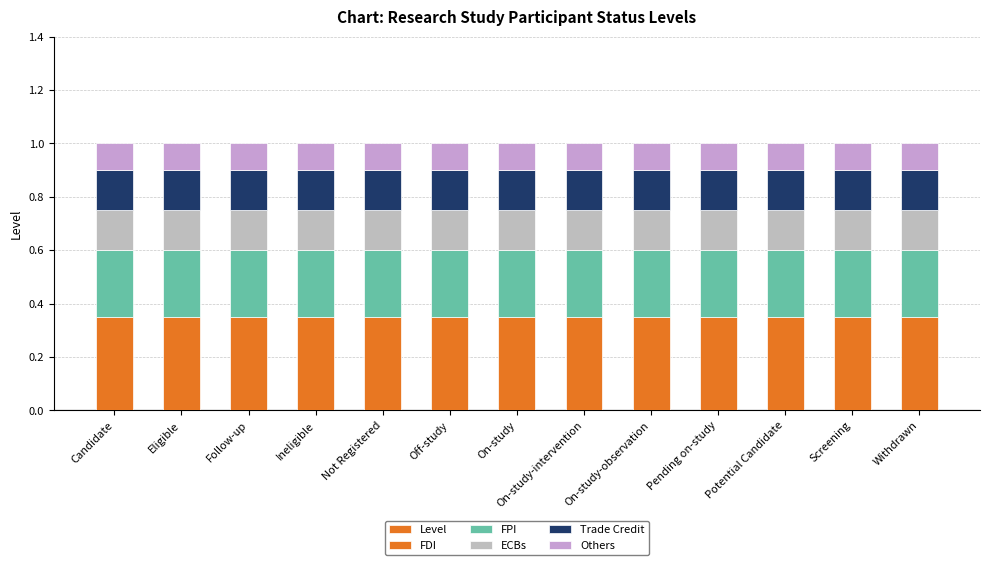

Is the value of ECBs at Pending on-study greater than the value of Level at Potential Candidate?

No